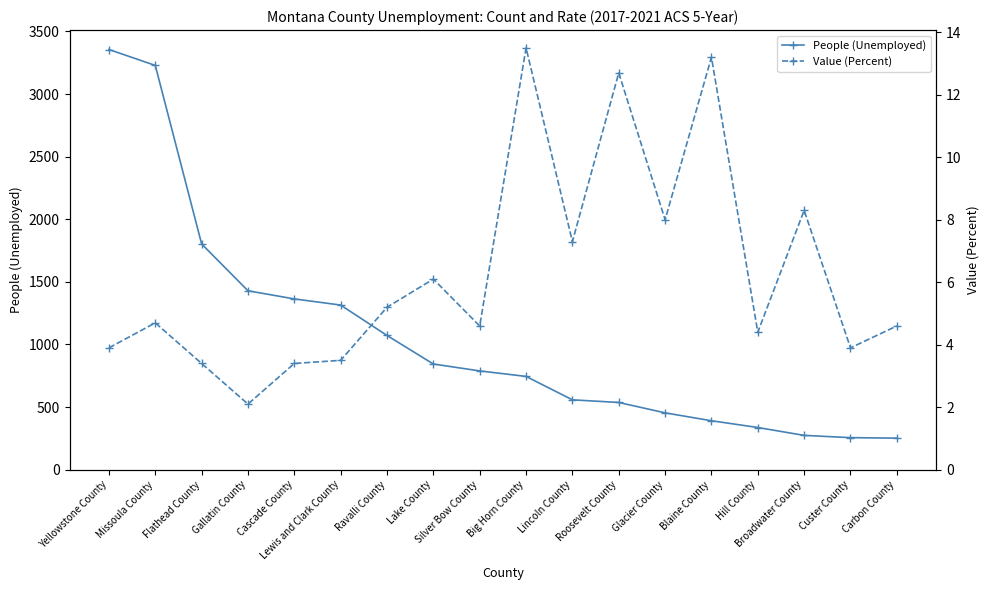

List the labels in order of People (Unemployed) value, smallest first.

Carbon County, Custer County, Broadwater County, Hill County, Blaine County, Glacier County, Roosevelt County, Lincoln County, Big Horn County, Silver Bow County, Lake County, Ravalli County, Lewis and Clark County, Cascade County, Gallatin County, Flathead County, Missoula County, Yellowstone County